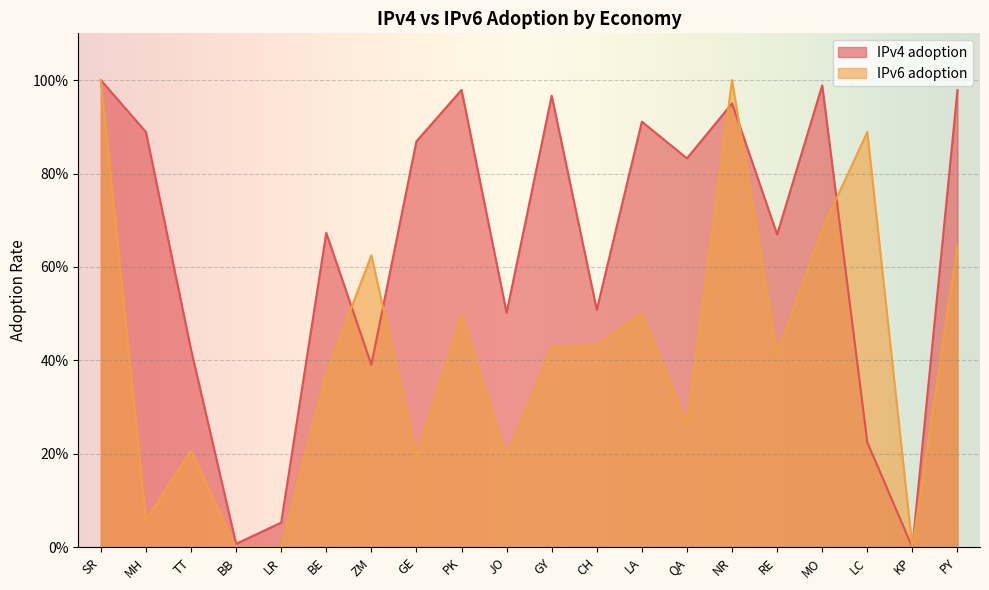

Which series has the largest range (max minus min)?

IPv4 adoption